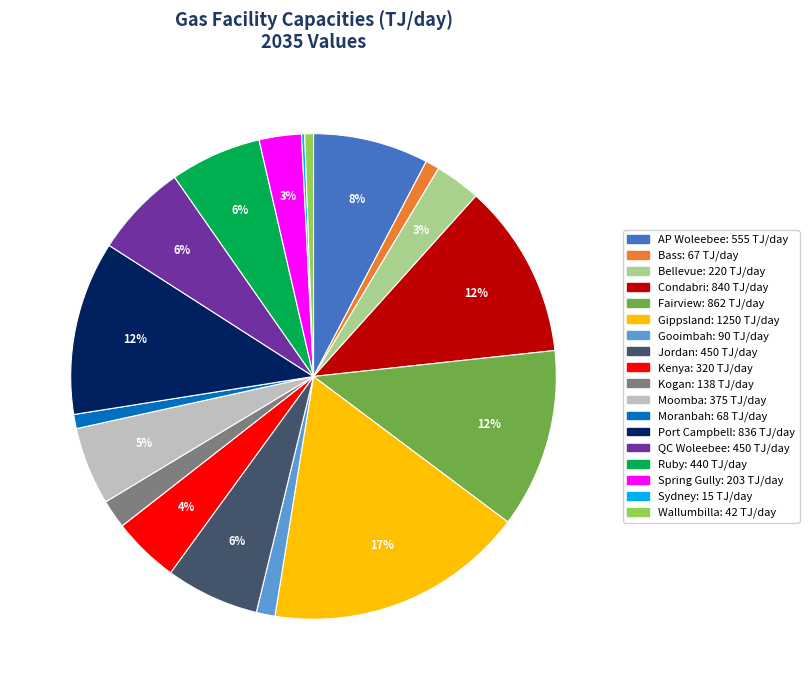

True or false: Ruby accounts for 1% of the total.

False